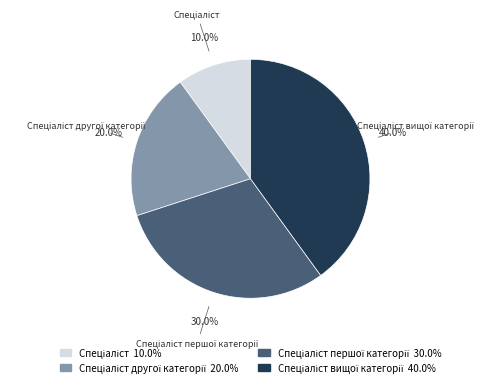

Does any single category account for the majority?

No